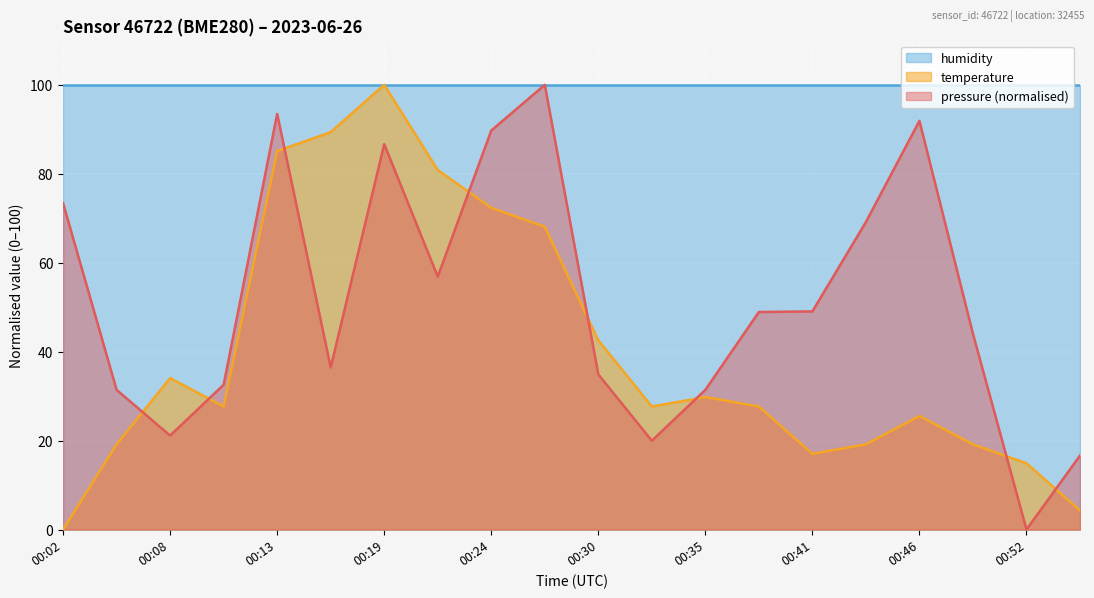

How many interior local peaks does the pressure series have?

4